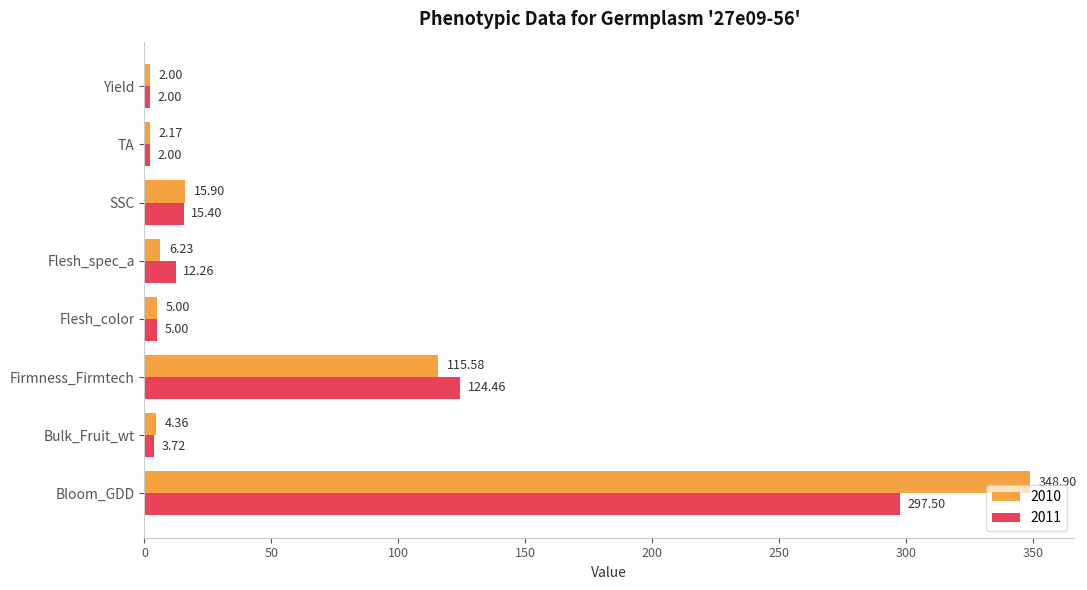

Which category has the highest value across all series?

Bloom_GDD